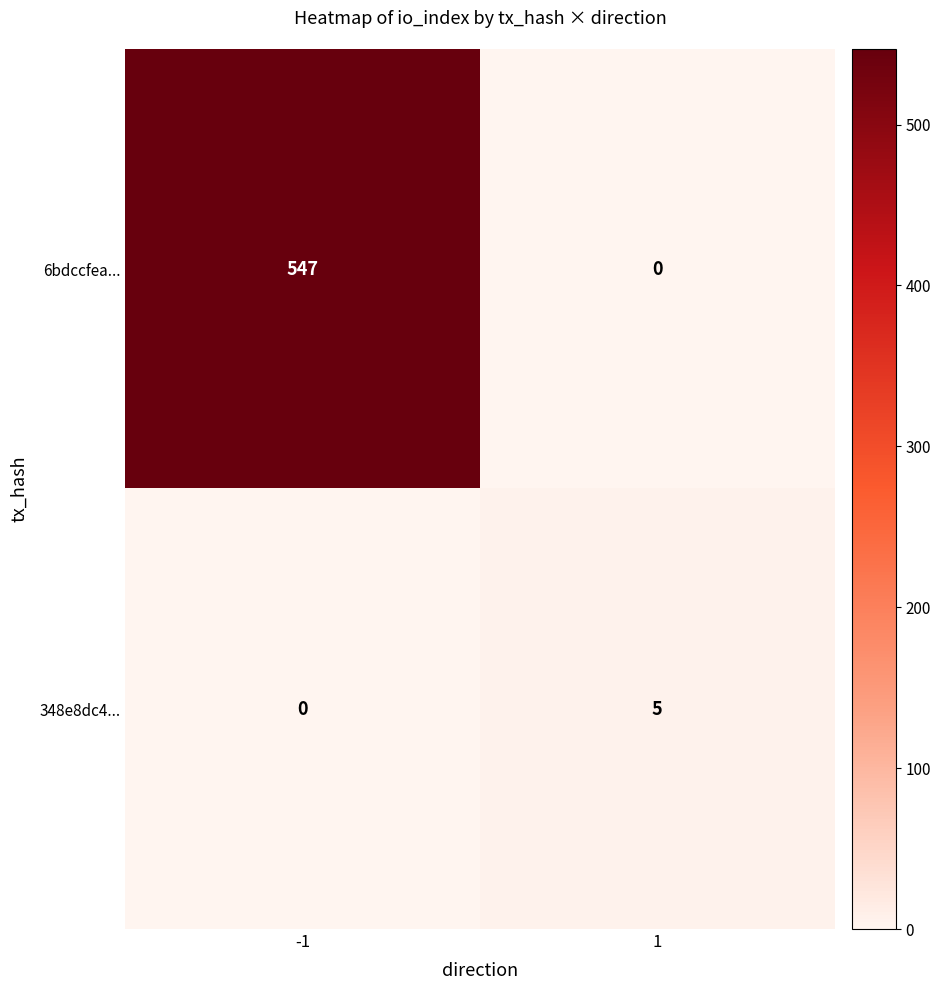

List the series in order of their overall mean, highest first.

6bdccfea..., 348e8dc4...